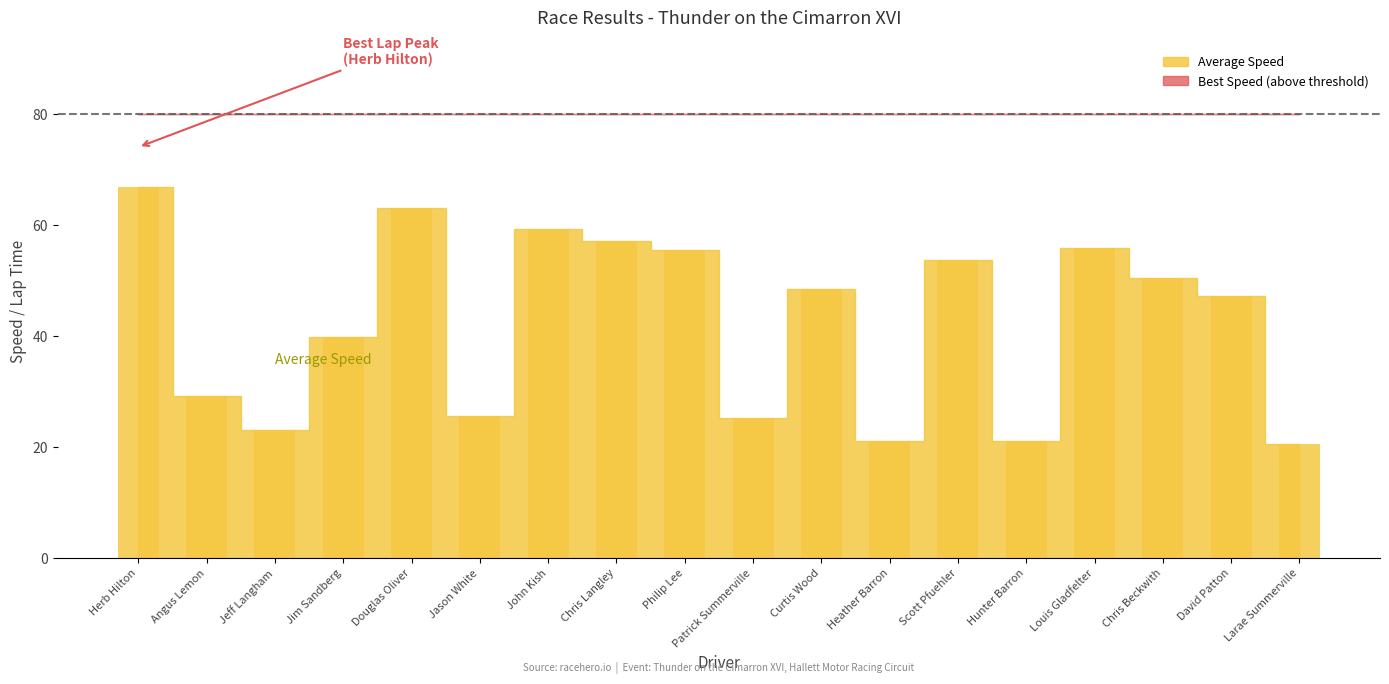

Between Hunter Barron and Philip Lee, which is larger?

Philip Lee